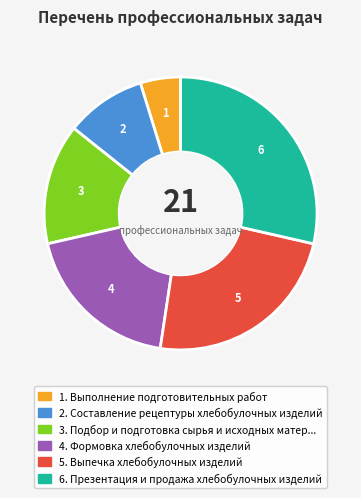

Is there any slice that represents more than half of the pie?

No